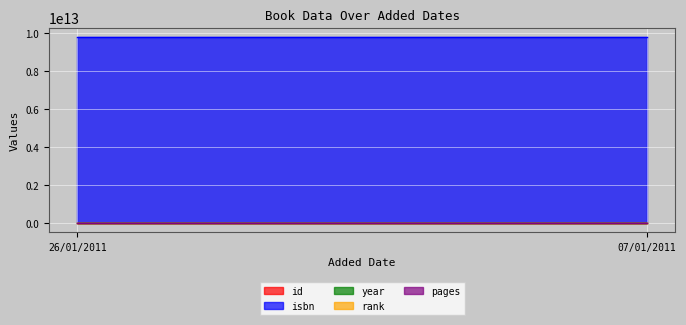

At 07/01/2011, list the series in order from largest to smallest.

isbn, year, id, pages, rank